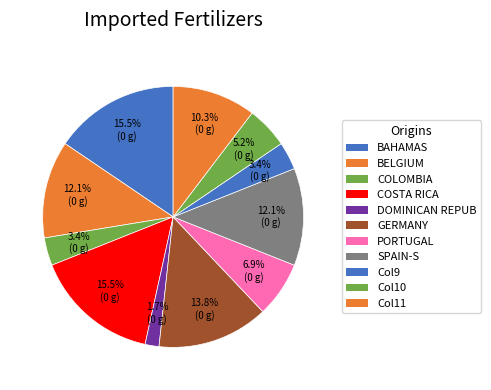

Is there a majority slice in this chart?

No